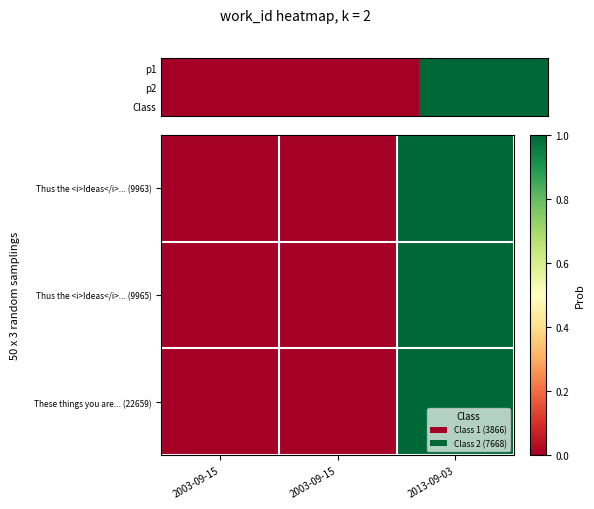

The value of These things you are... (22659) at 2003-09-15 is 0. True or false?

True